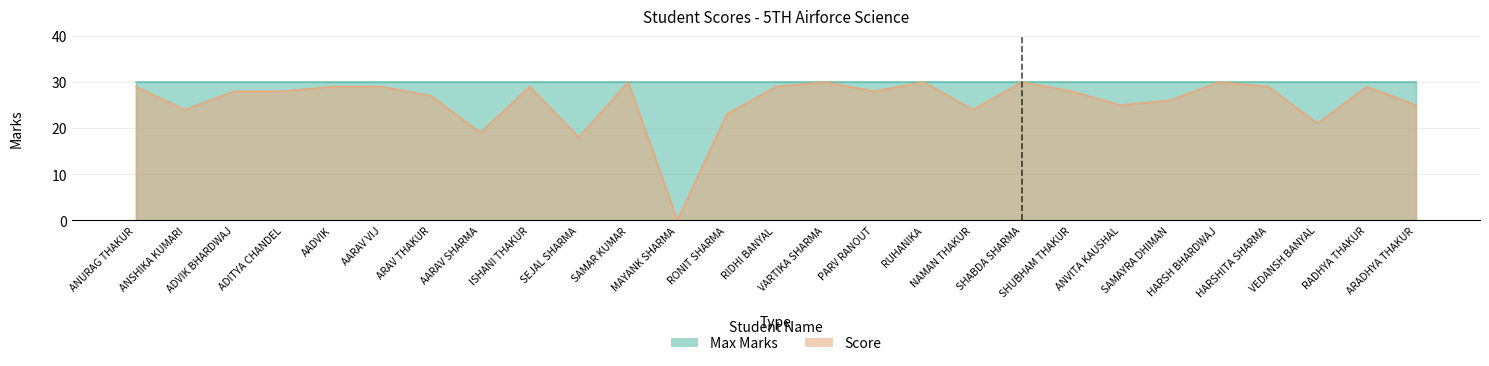

How many values are above zero?

26